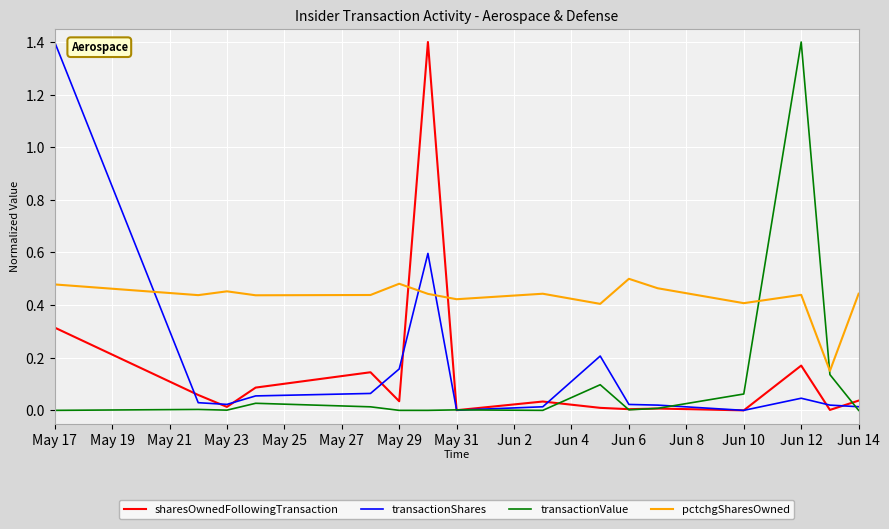

What is the highest value of the transactionValue series?

1.4